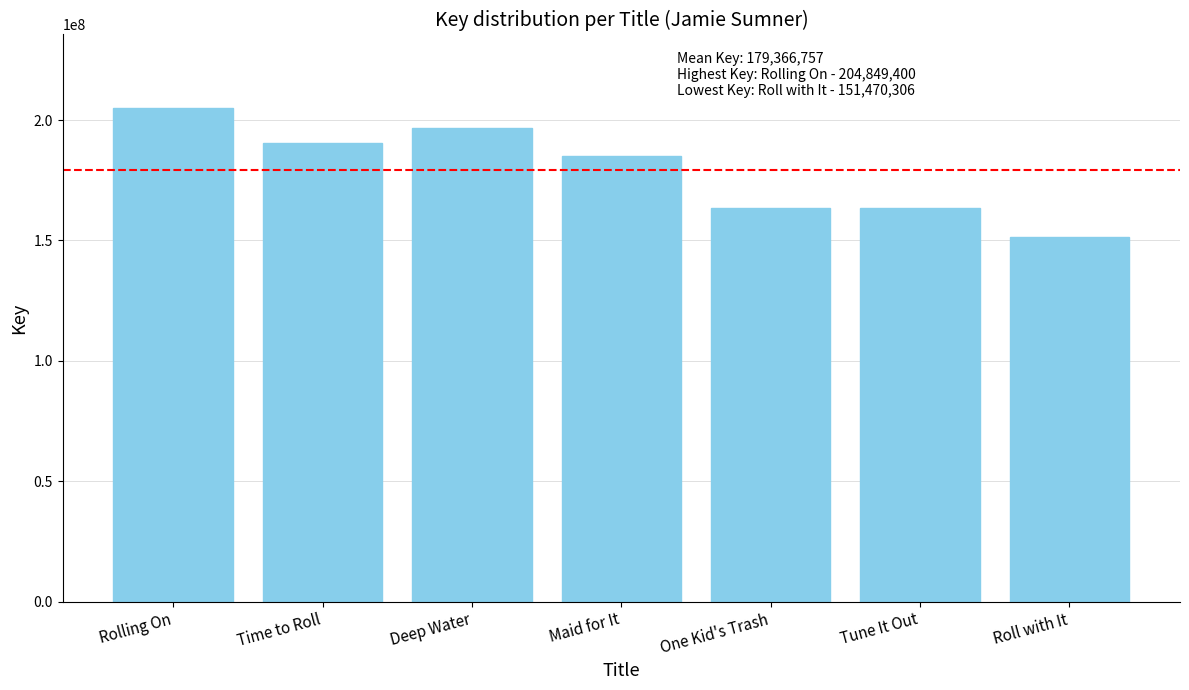

Read the value at Tune It Out, to the nearest 100.

163442700